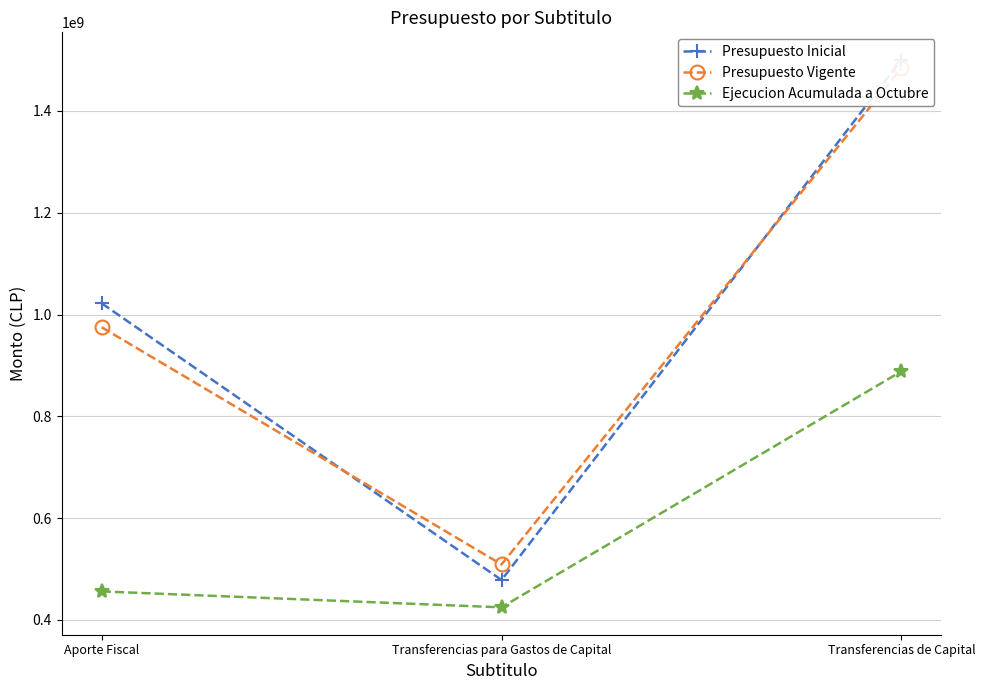

How many data points in Presupuesto Inicial are less than 1022105248?

1